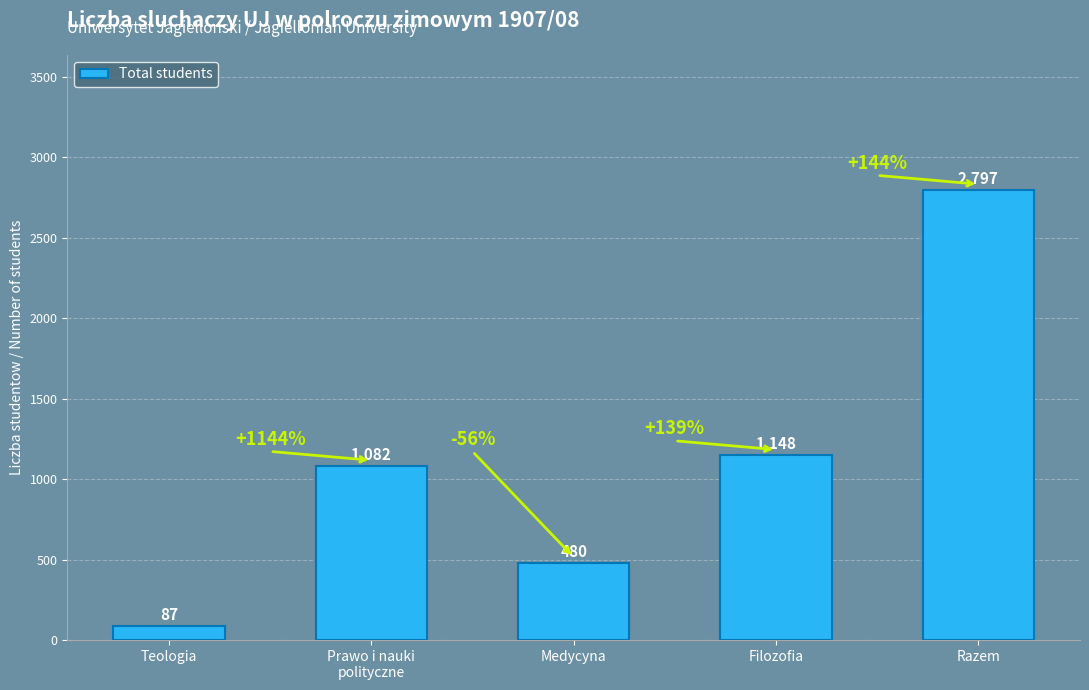

List the labels in order of value, largest first.

Razem, Filozofia, Prawo i nauki
polityczne, Medycyna, Teologia